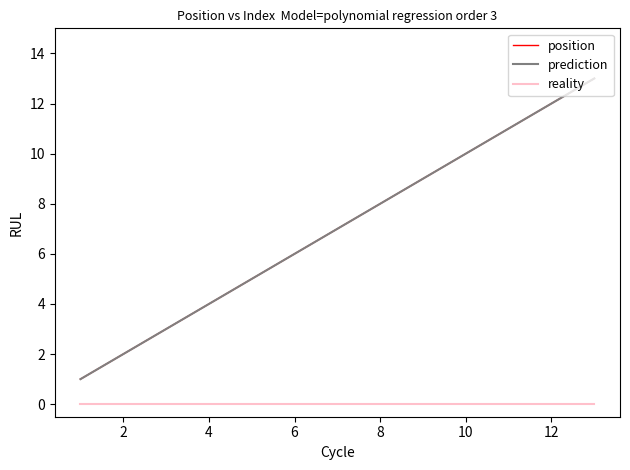

True or false: there are more than 2 points higher than both neighbors.

False